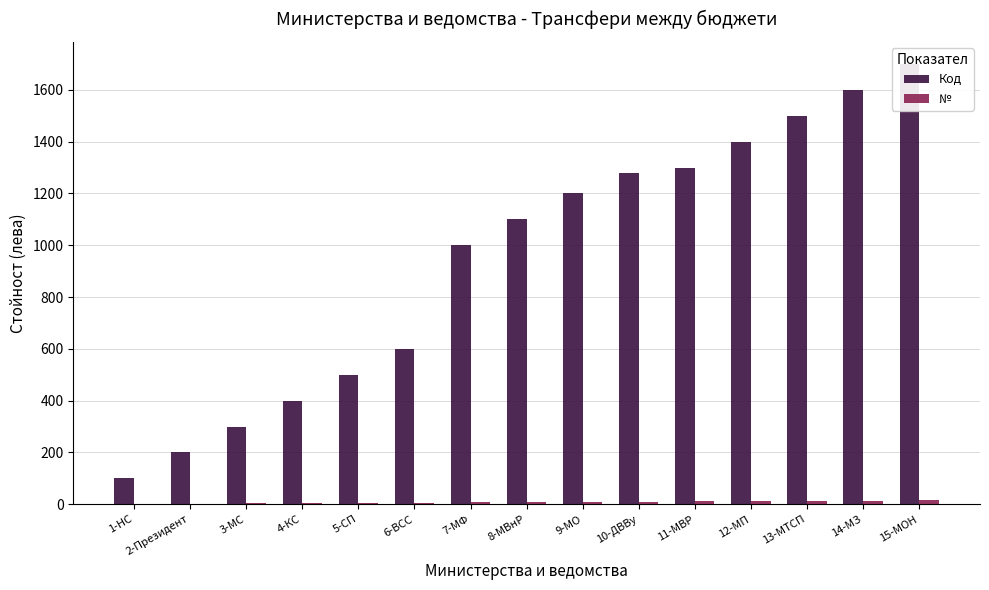

True or false: № has a value of 1 at 2-Президент.

False